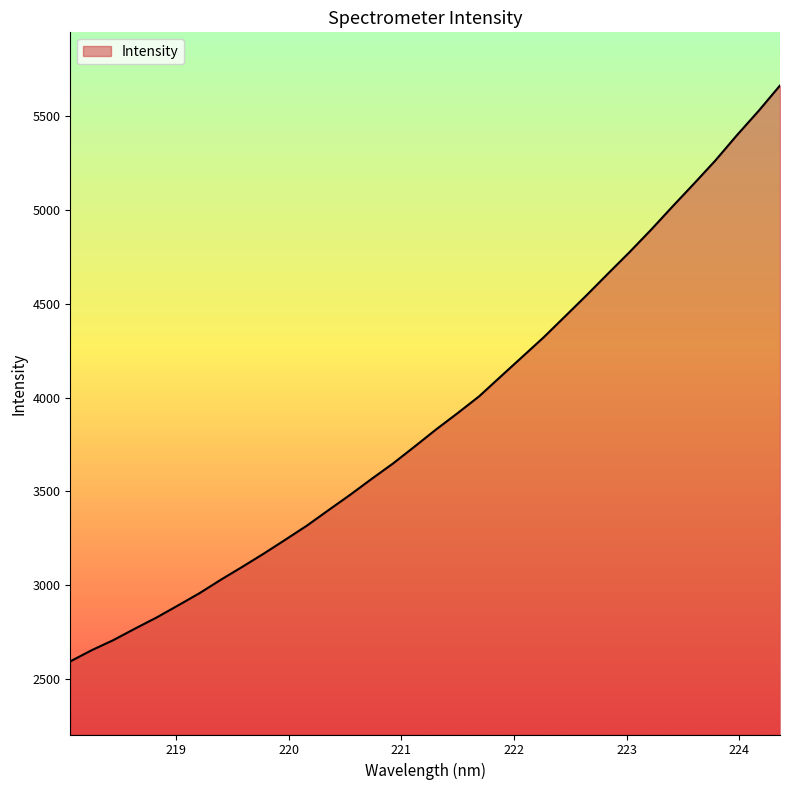

What is the smallest value displayed?

2595.3